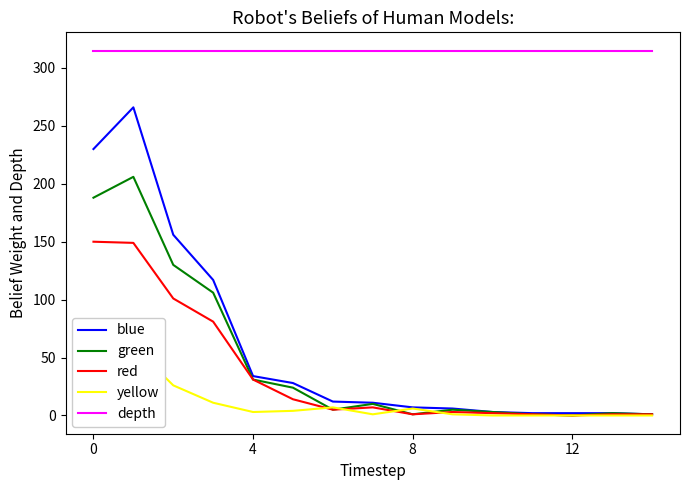

At which category does red reach its first local peak?

7